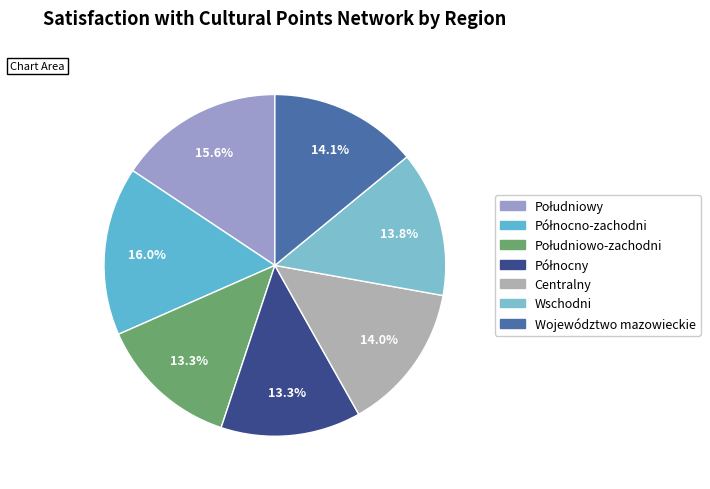

True or false: Północny accounts for 13% of the total.

True